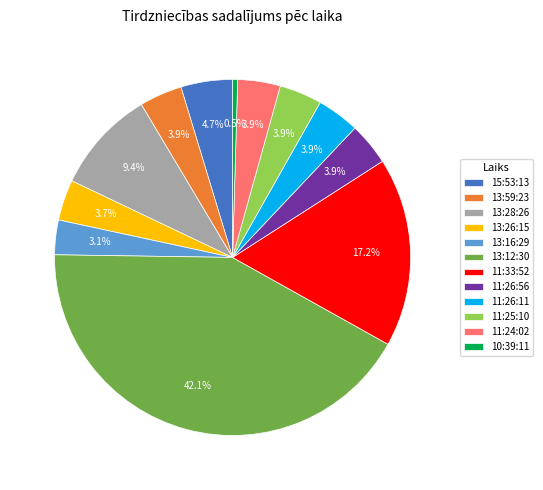

How much of the chart is everything except 15:53:13?

95.3%